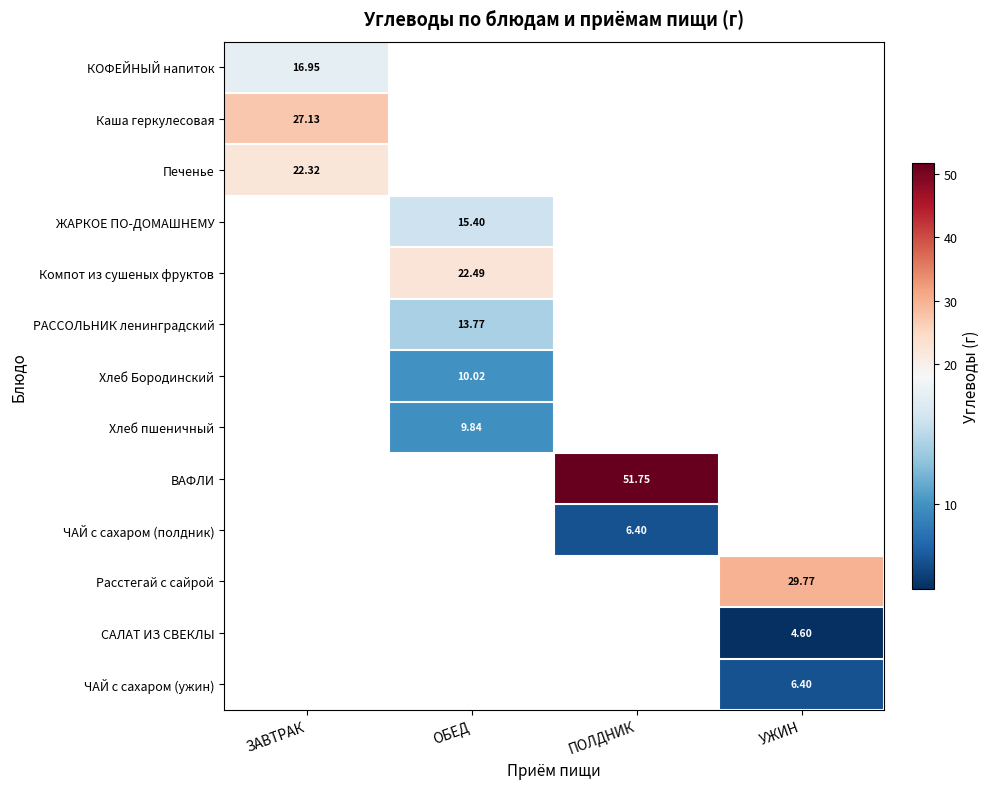

Which category has the highest value in the Печенье series?

ЗАВТРАК